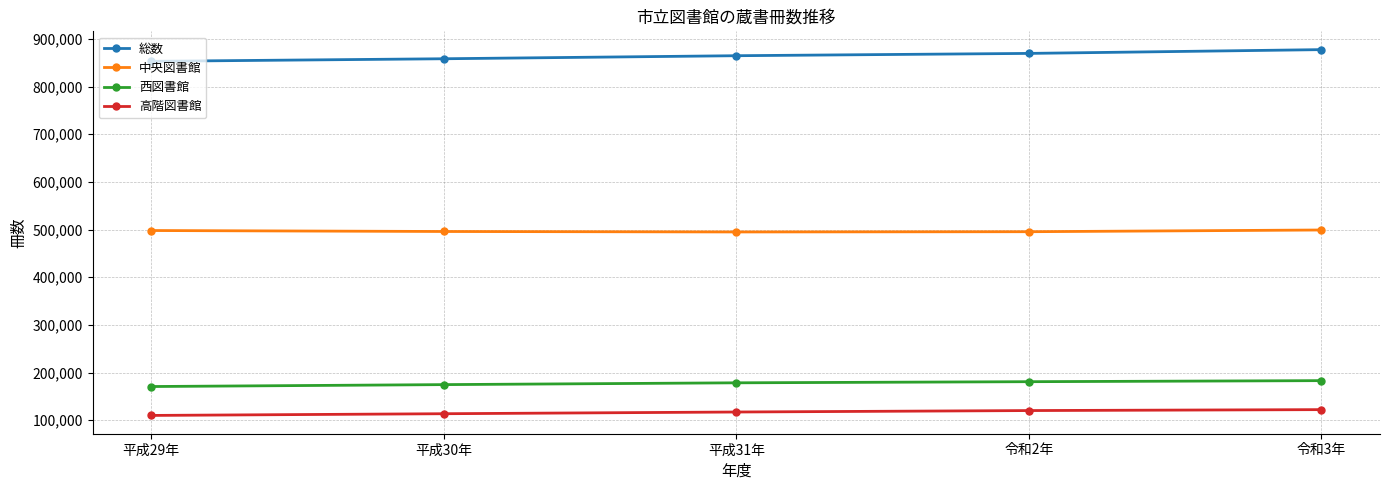

What is the difference between the 中央図書館 values at 平成30年 and 令和2年?

462